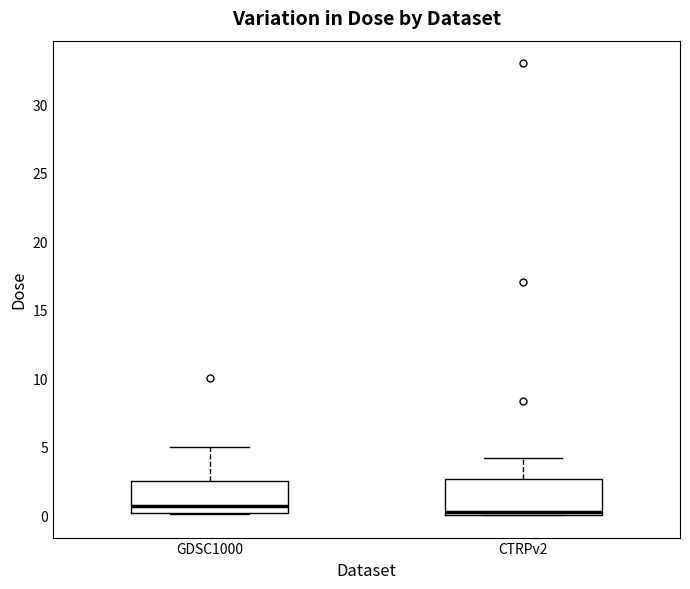

Reading left to right, transcribe this box plot: for each box, give where its median line is, the range the box spans, and where its two whiskers end, as read against the y-axis. The values are not printed on the chart, so give them approximately, as read against the axis.

GDSC1000: median 0.5, box 0.0 to 2.5, whiskers 0.0 to 5.0
CTRPv2: median 0.0 (just above the box's lower edge), box 0.0 to 2.5, whiskers 0.0 to 4.0